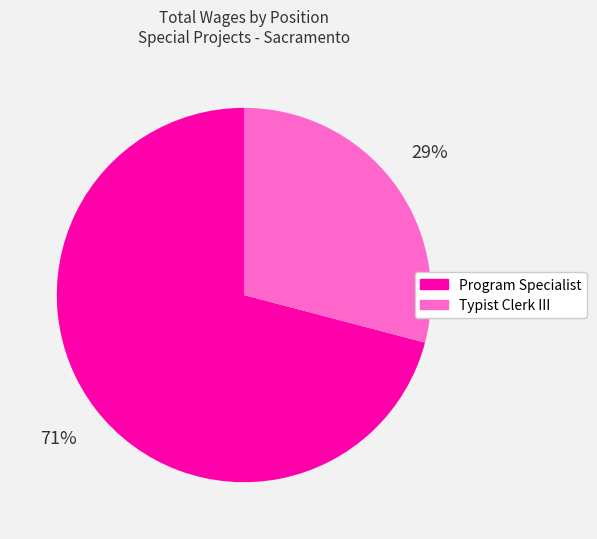

Is there a majority slice in this chart?

Yes